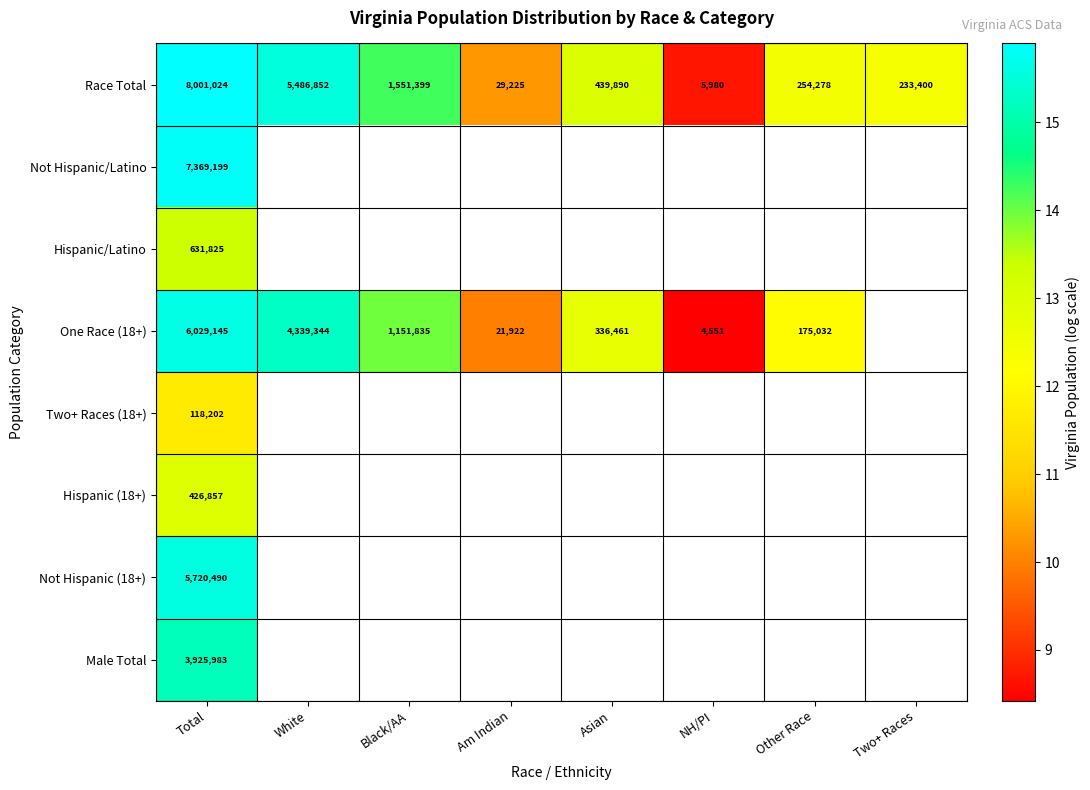

At how many categories does at least one series exceed 14?

3